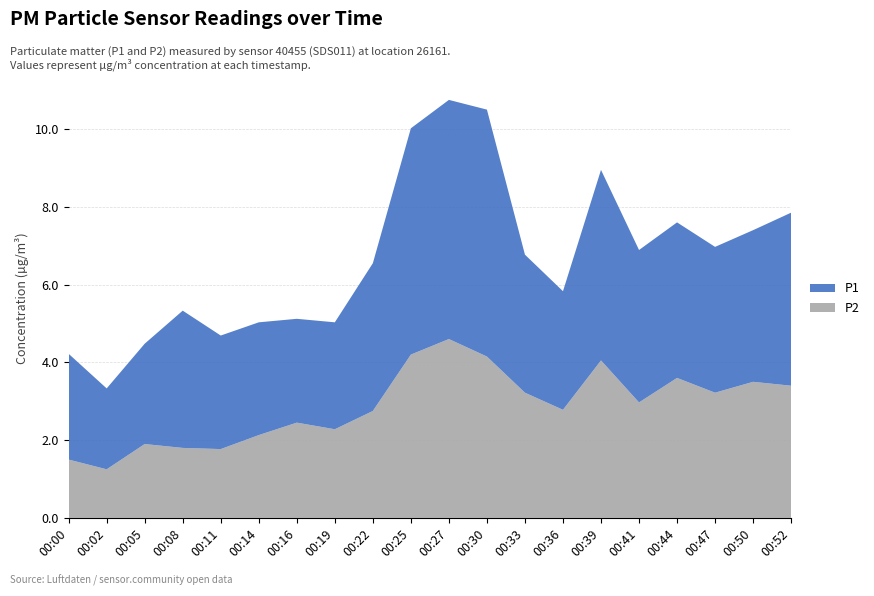

Reading left to right, what are all the values shown in this chart?

P2: 00:00=1.5	00:02=1.2	00:05=1.9	00:08=1.8	00:11=1.8	00:14=2.1	00:16=2.5	00:19=2.3	00:22=2.8	00:25=4.2	00:27=4.6	00:30=4.2	00:33=3.2	00:36=2.8	00:39=4.0	00:41=3.0	00:44=3.6	00:47=3.2	00:50=3.5	00:52=3.4
P1: 00:00=2.7	00:02=2.1	00:05=2.6	00:08=3.5	00:11=2.9	00:14=2.9	00:16=2.7	00:19=2.8	00:22=3.8	00:25=5.8	00:27=6.2	00:30=6.3	00:33=3.5	00:36=3.0	00:39=4.9	00:41=3.9	00:44=4.0	00:47=3.8	00:50=3.9	00:52=4.5